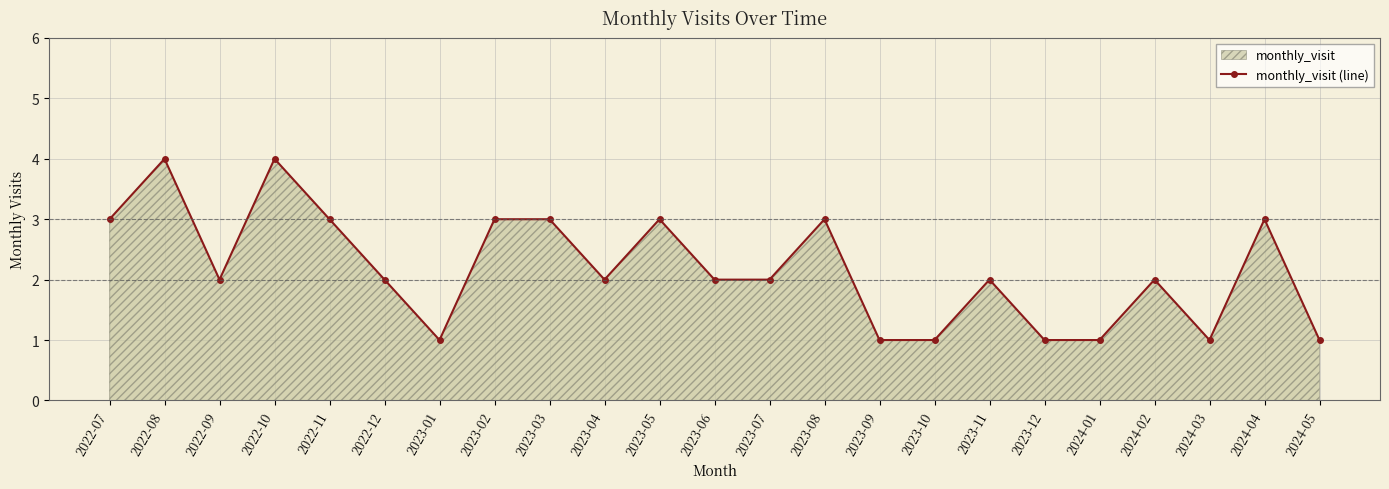

The value at 2024-05 is 1. True or false?

False